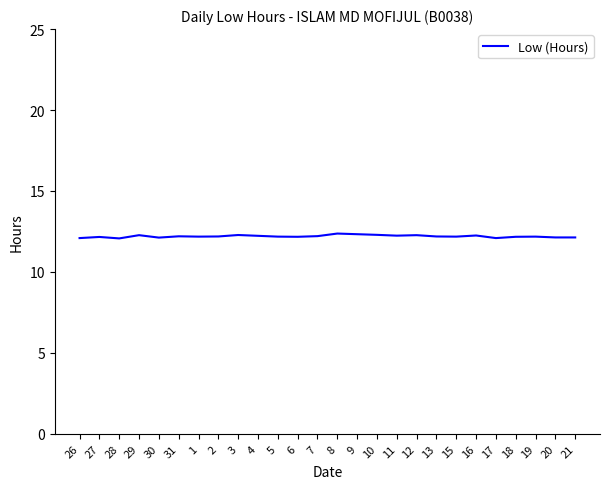

True or false: the data has more than 0 interior local peaks.

True